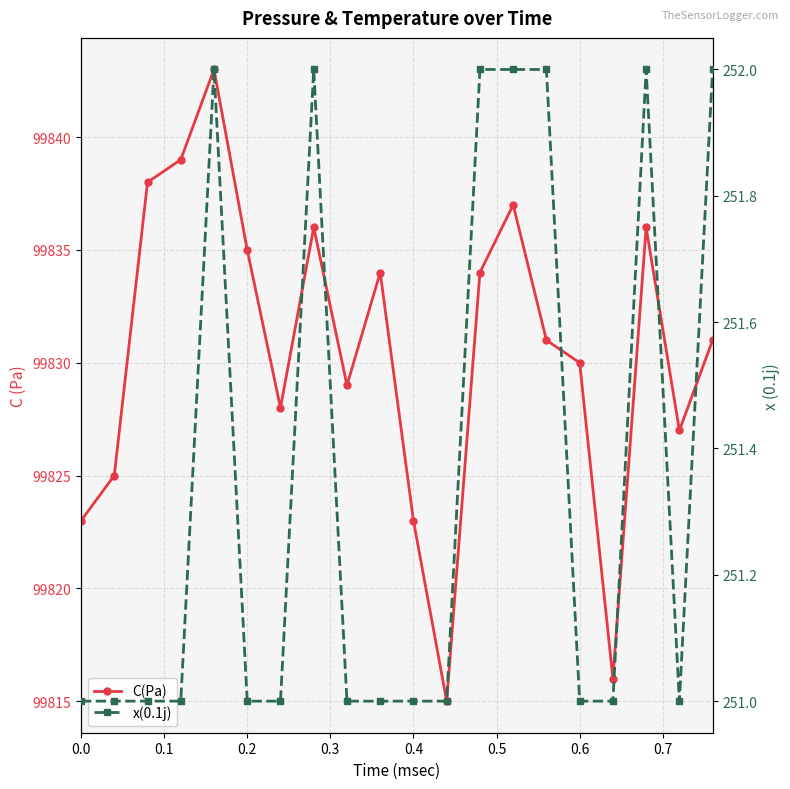

What is the value of the x(0.1j) point at the 6th from the left?

251